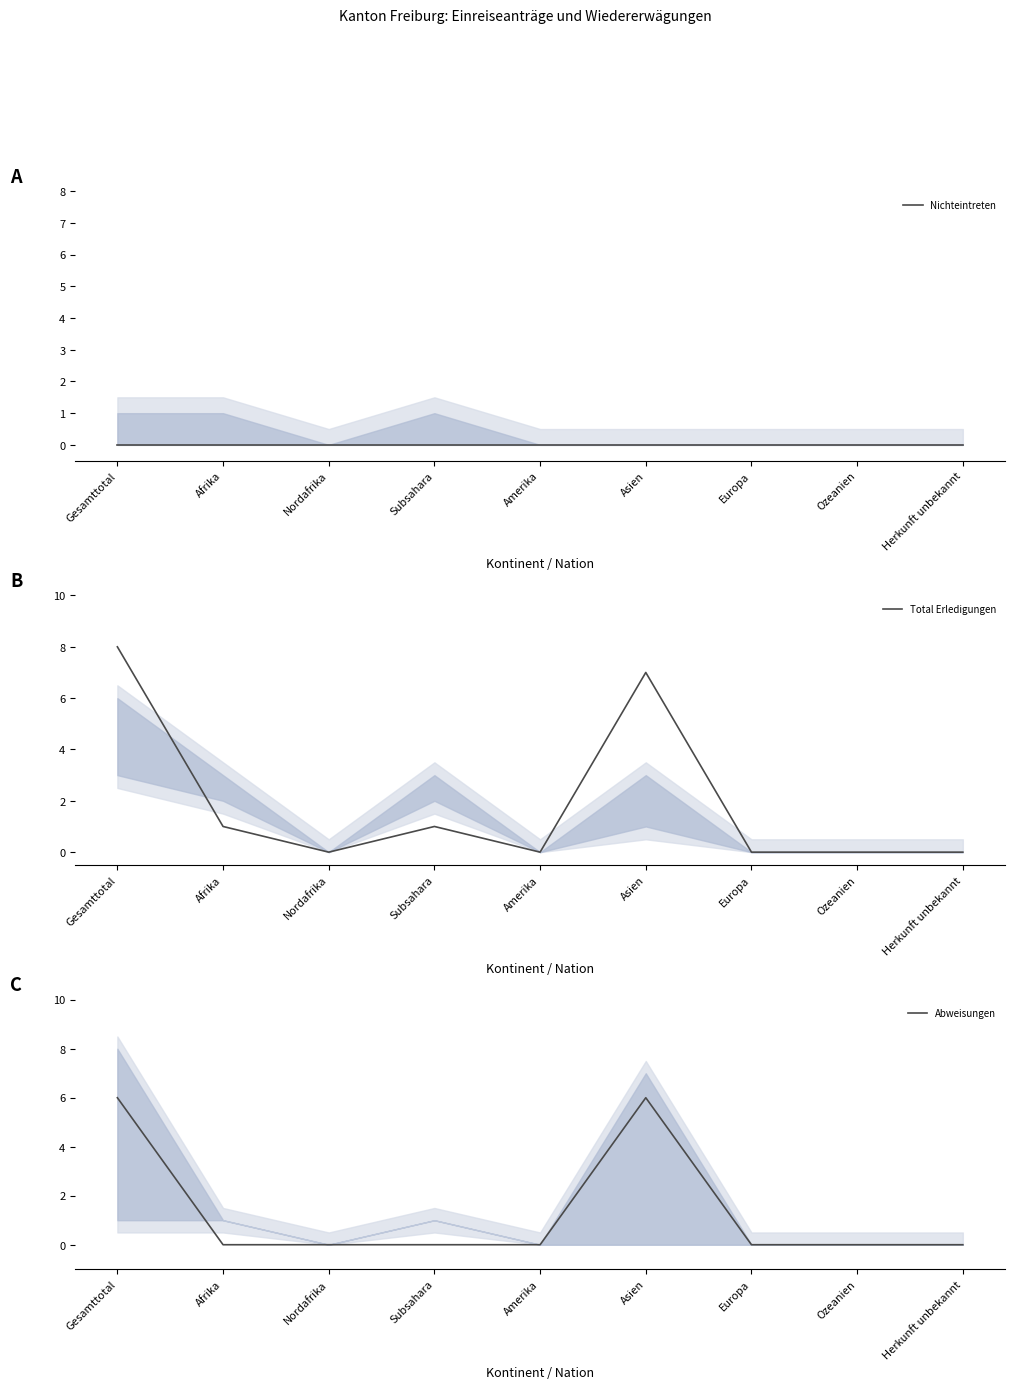

How many interior local peaks does the Abweisungen series have?

1